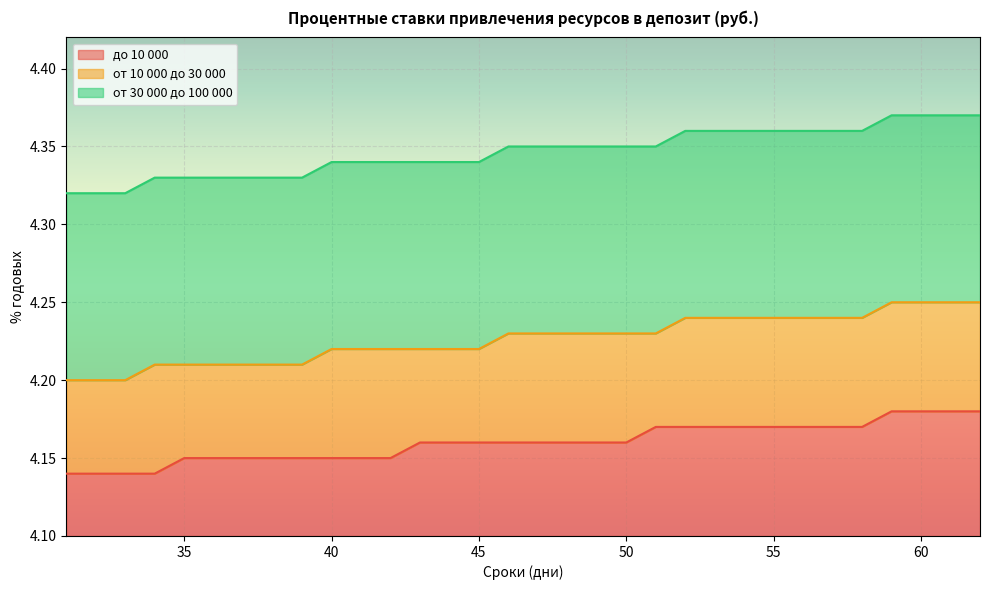

True or false: от 10 000 до 30 000 has more than 2 interior local peaks.

False